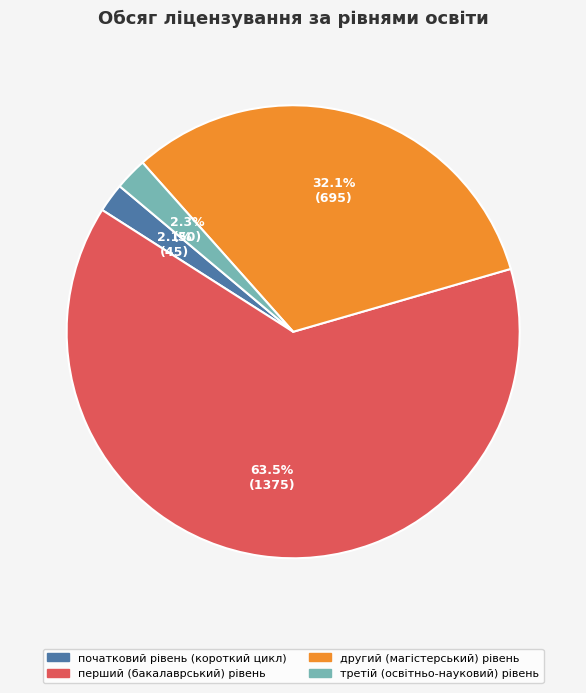

Is there a majority slice in this chart?

Yes